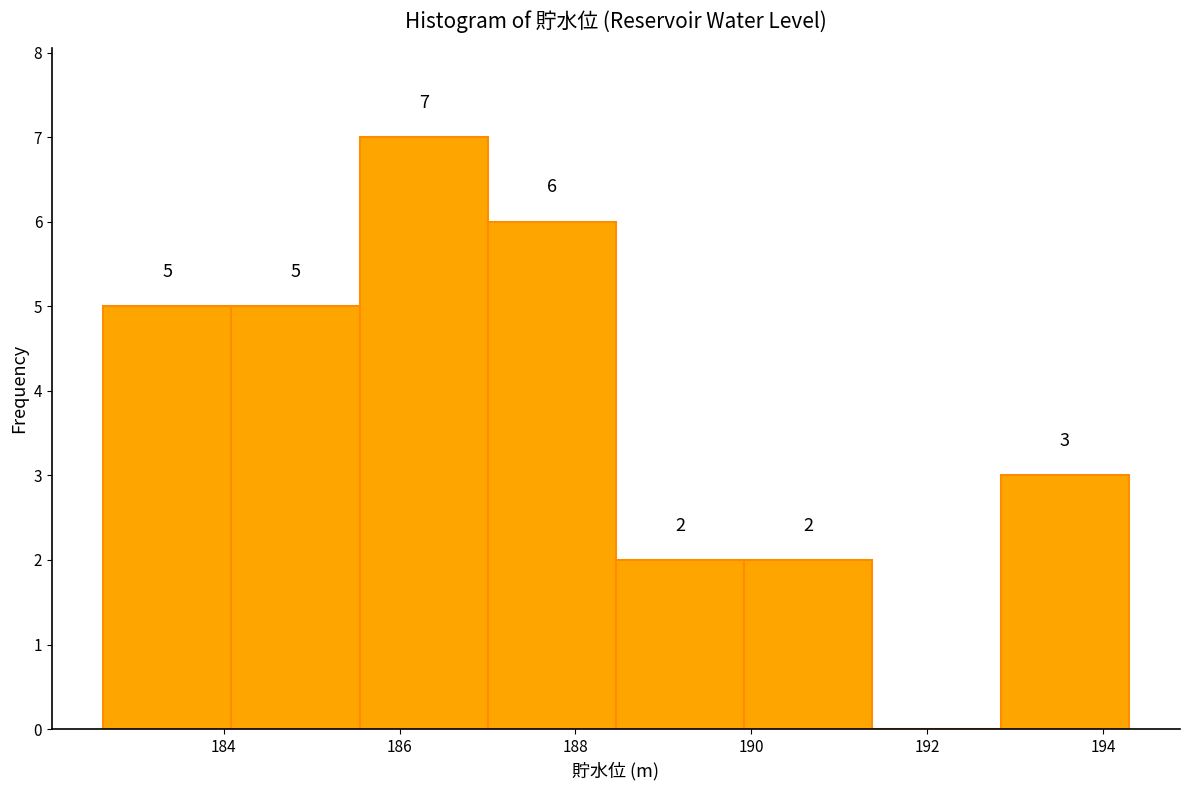

Over which range of the x-axis is the bar tallest?

185.6 to 187.0